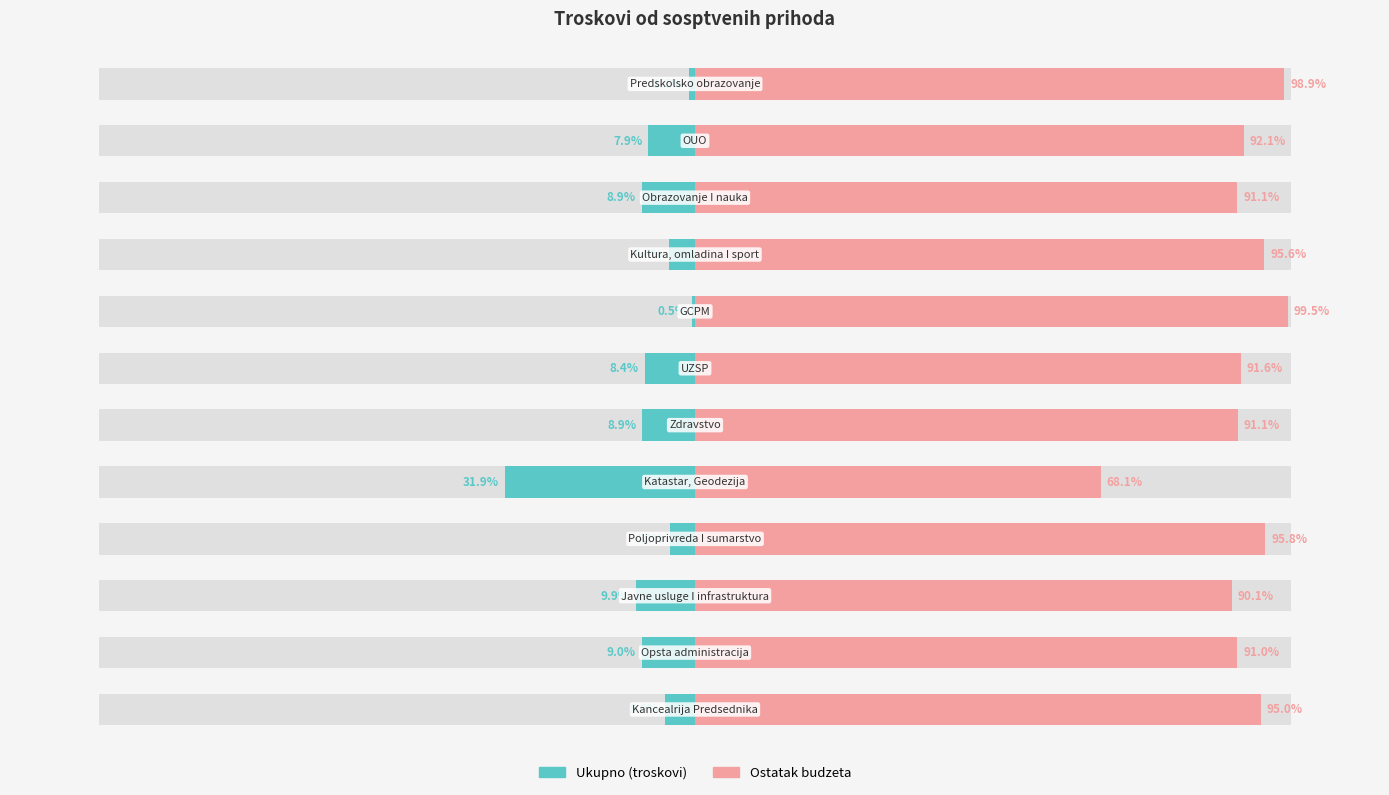

Reading left to right, transcribe all the data shown in this chart.

Ukupno (troskovi): -5.0	-9.0	-9.9	-4.2	-31.9	-8.9	-8.4	-0.5	-4.4	-8.9	-7.9	-1.1
Ostatak budzeta: 95.0	91.0	90.1	95.8	68.1	91.1	91.6	99.5	95.6	91.1	92.1	98.9